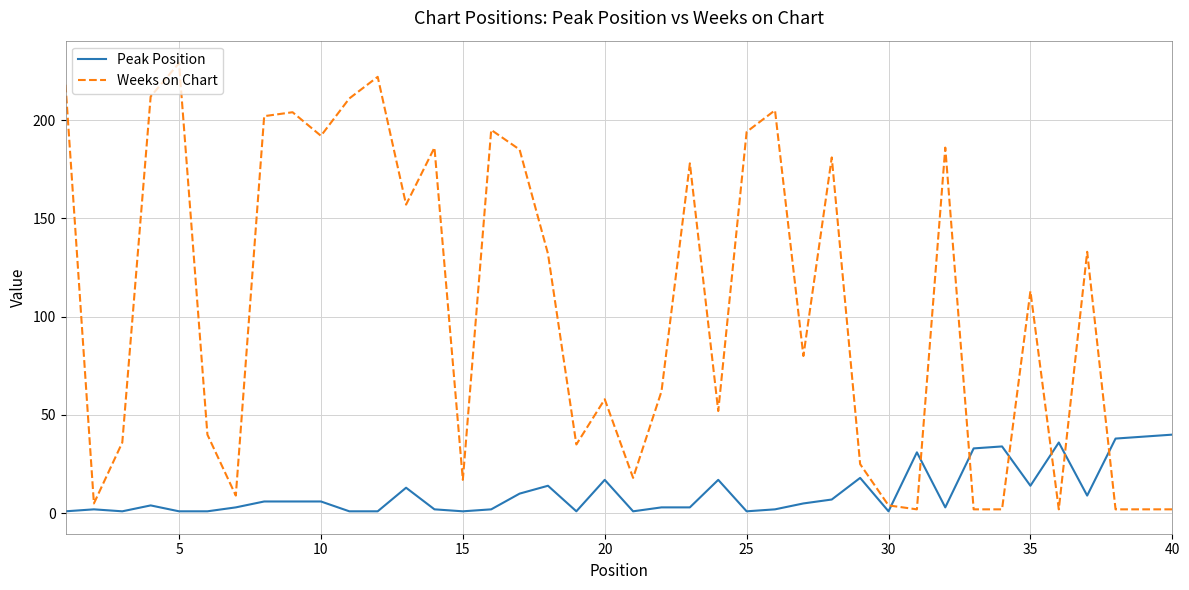

Which series has the largest range (max minus min)?

Weeks on Chart